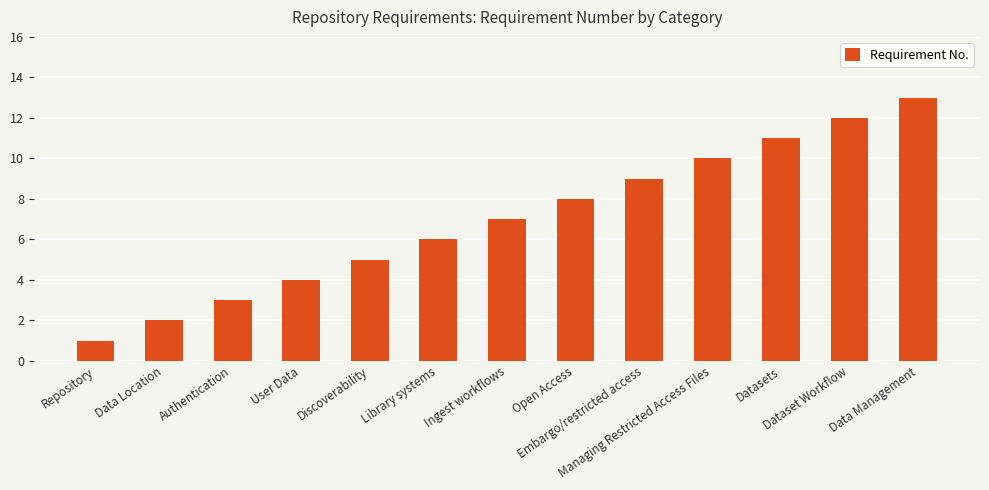

Rank the categories by value from lowest to highest.

Repository, Data Location, Authentication, User Data, Discoverability, Library systems, Ingest workflows, Open Access, Embargo/restricted access, Managing Restricted Access Files, Datasets, Dataset Workflow, Data Management